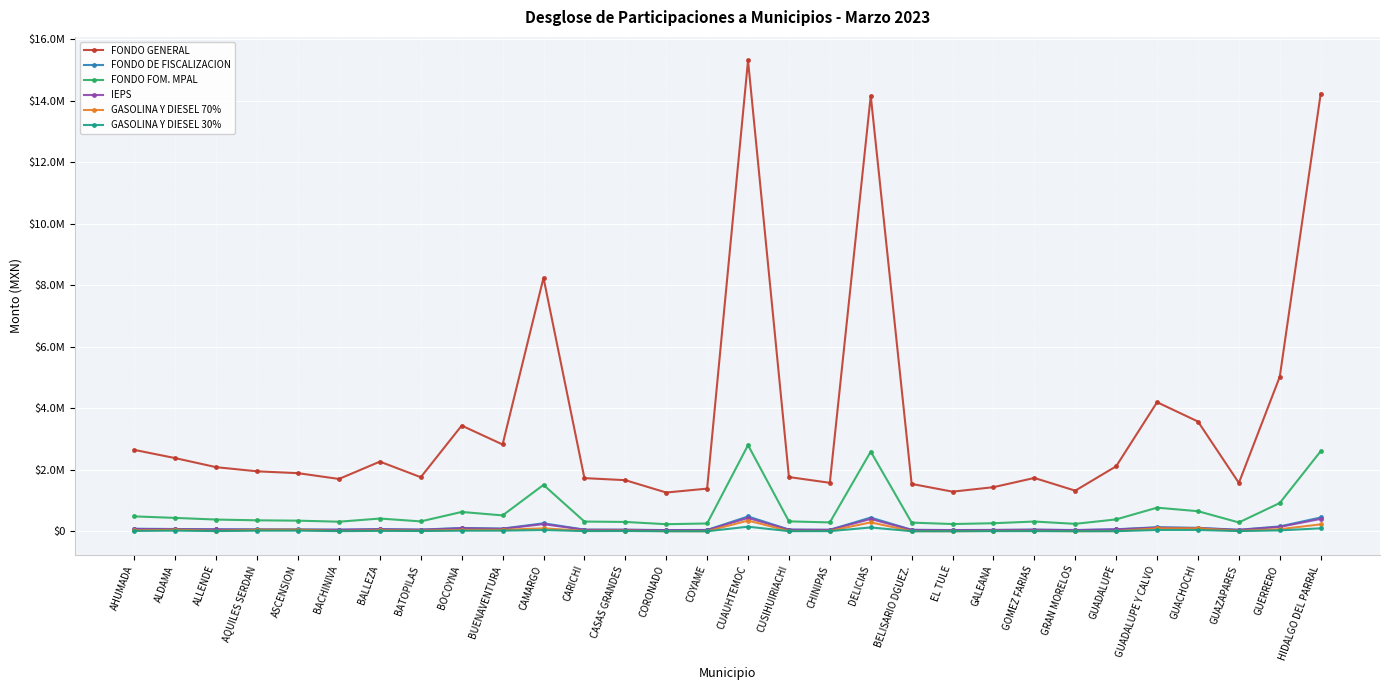

Which has a higher value, GRAN MORELOS or COYAME?

COYAME